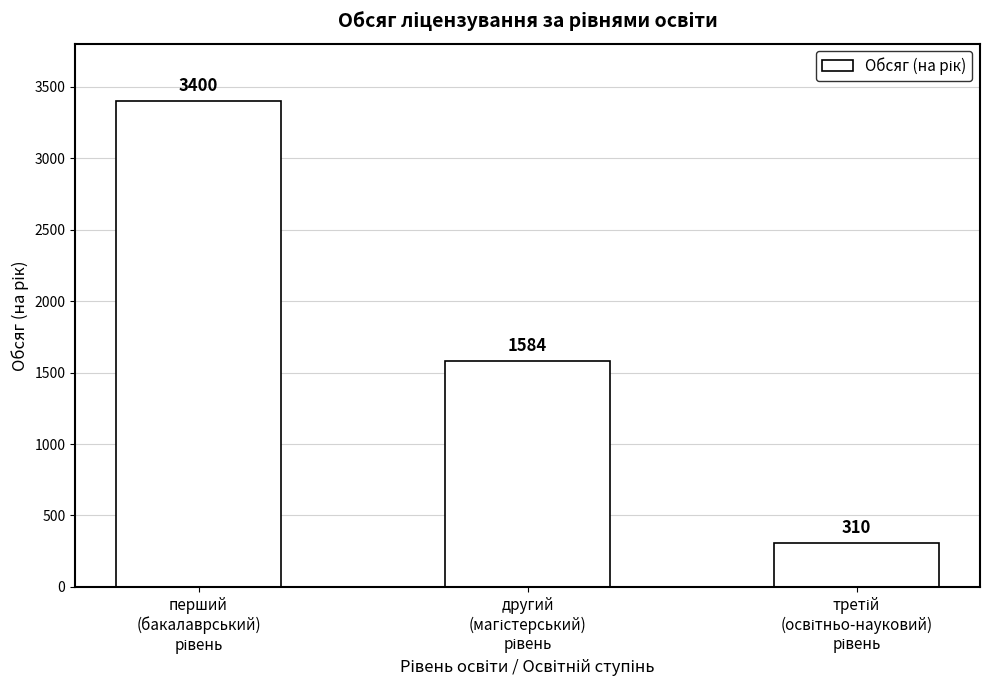

How many values are between 310 and 3400?

3